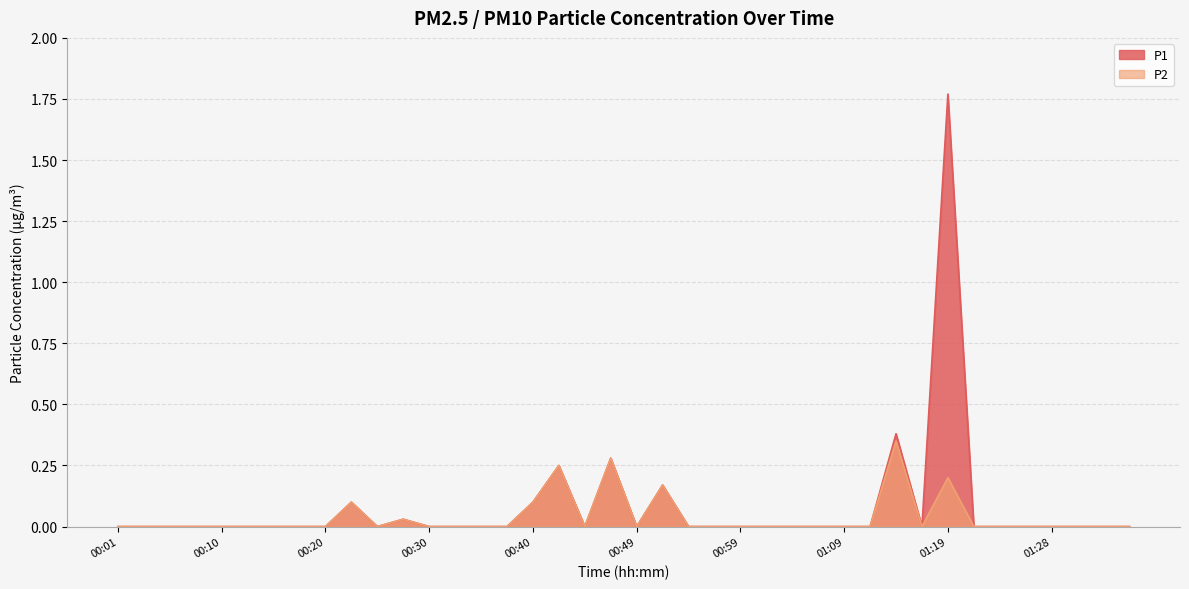

How many lines are shown in the chart?

2